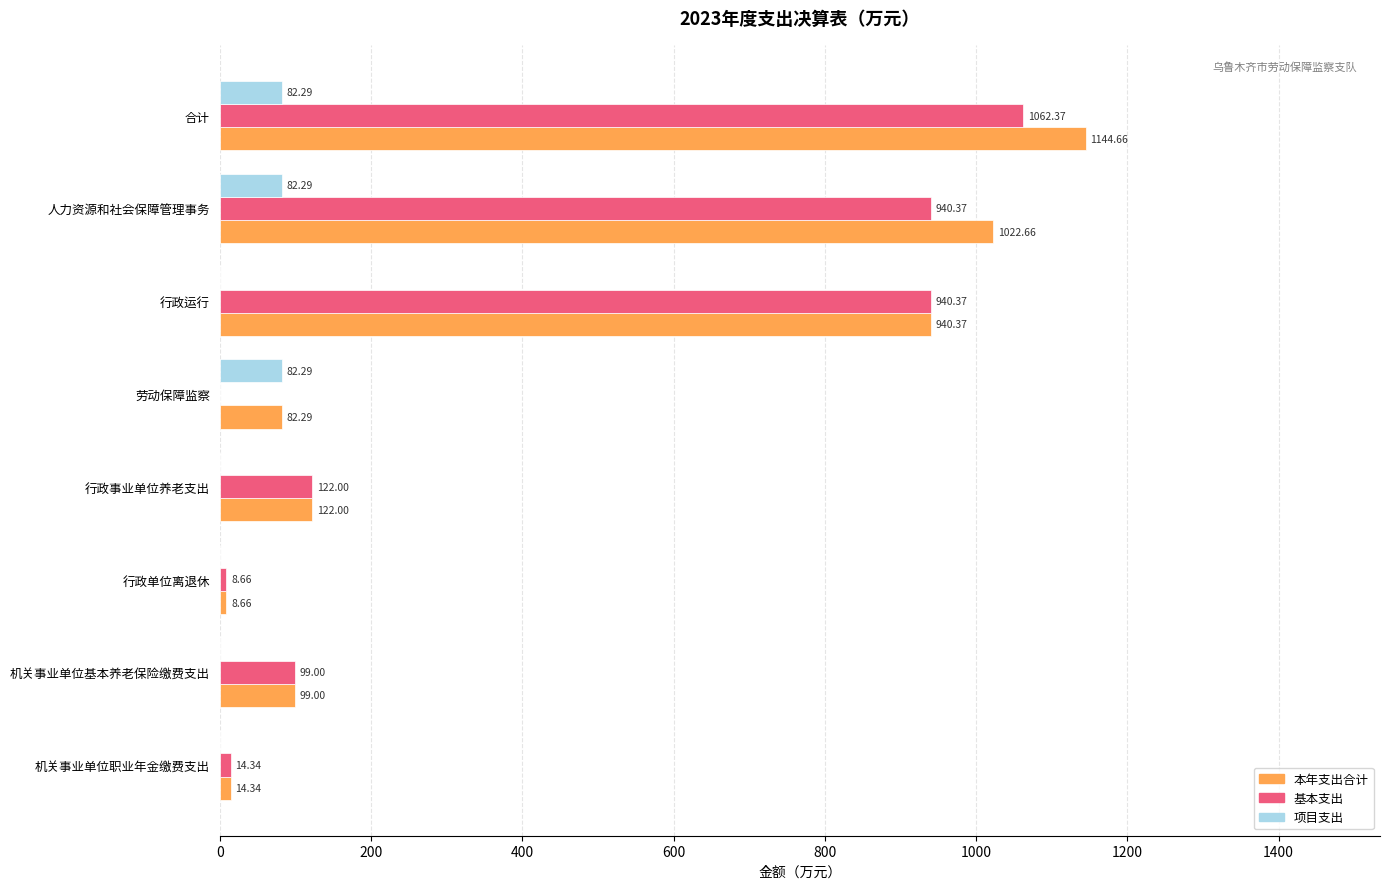

What is the maximum value for 本年支出合计?

1144.7